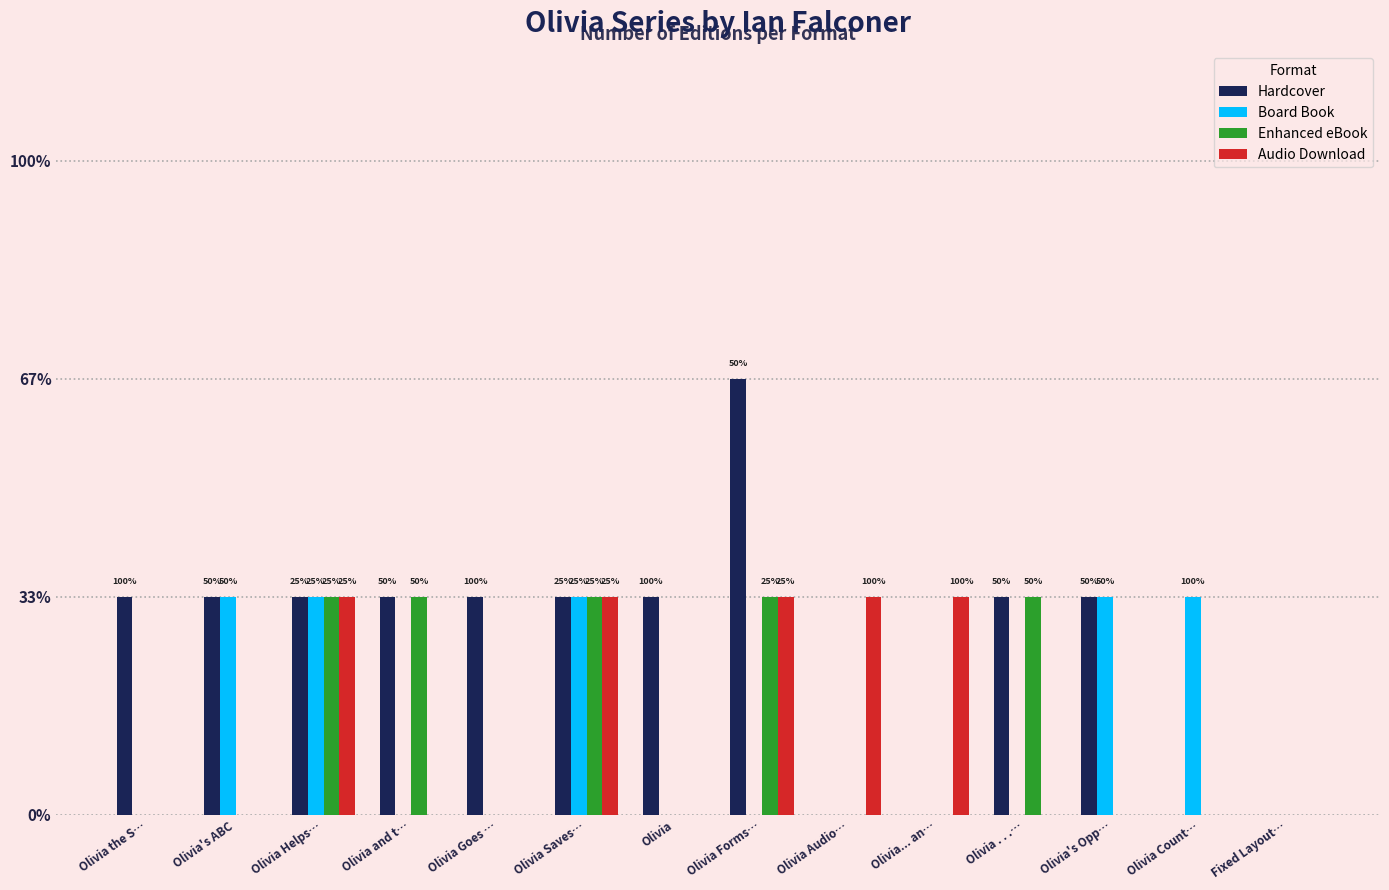

What is the label of the 4th bar from the right?

Olivia . . .…